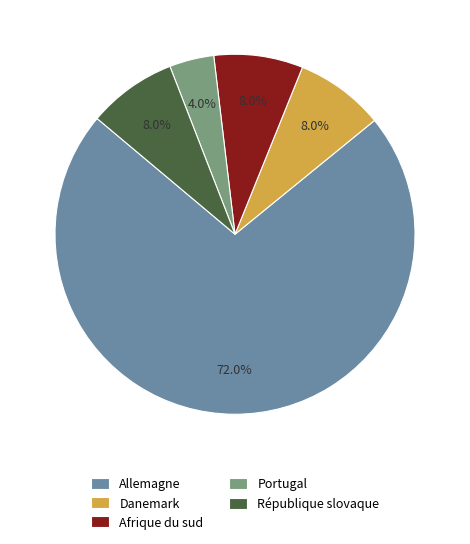

What percentage do Portugal and Allemagne together represent?

76.0%